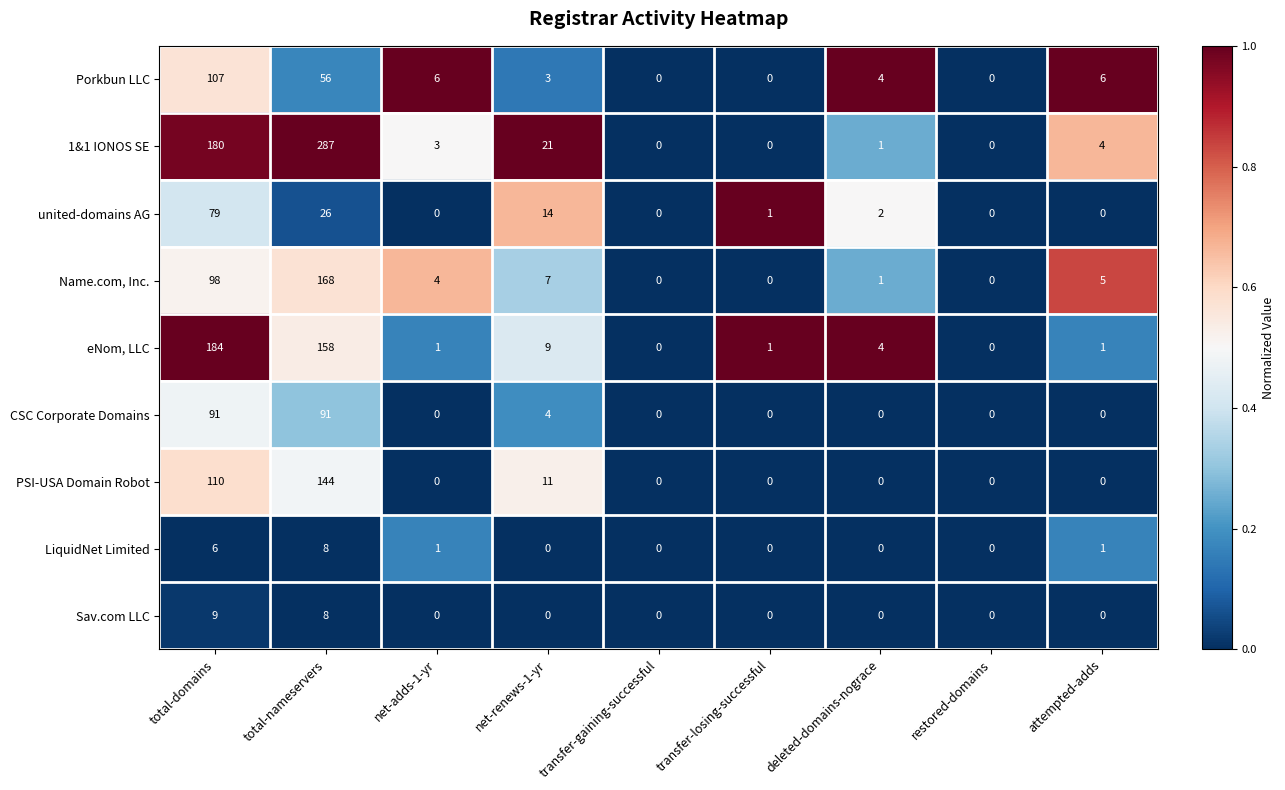

Which series has the widest spread of values?

1&1 IONOS SE